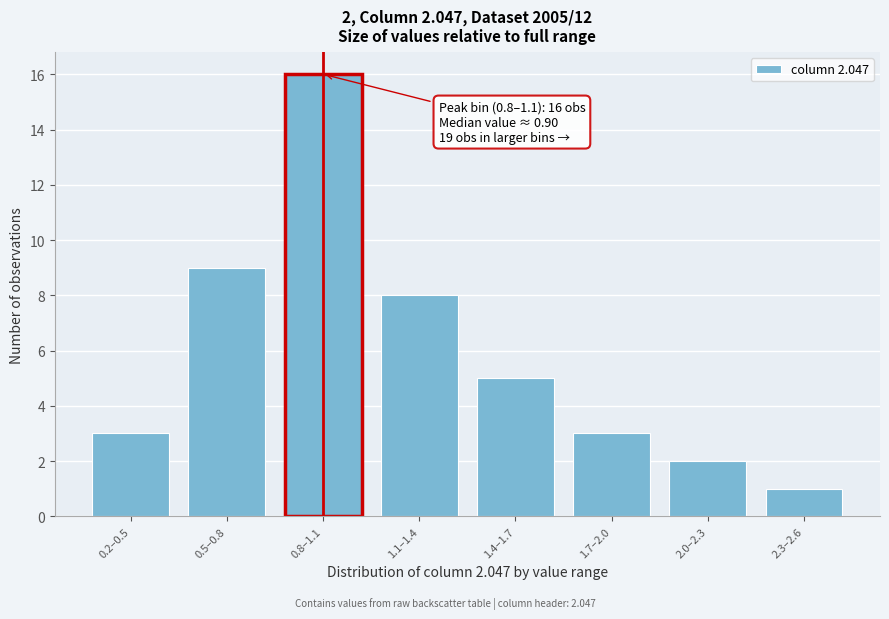

Reading left to right, list all the values displayed in this chart.

3	9	16	8	5	3	2	1